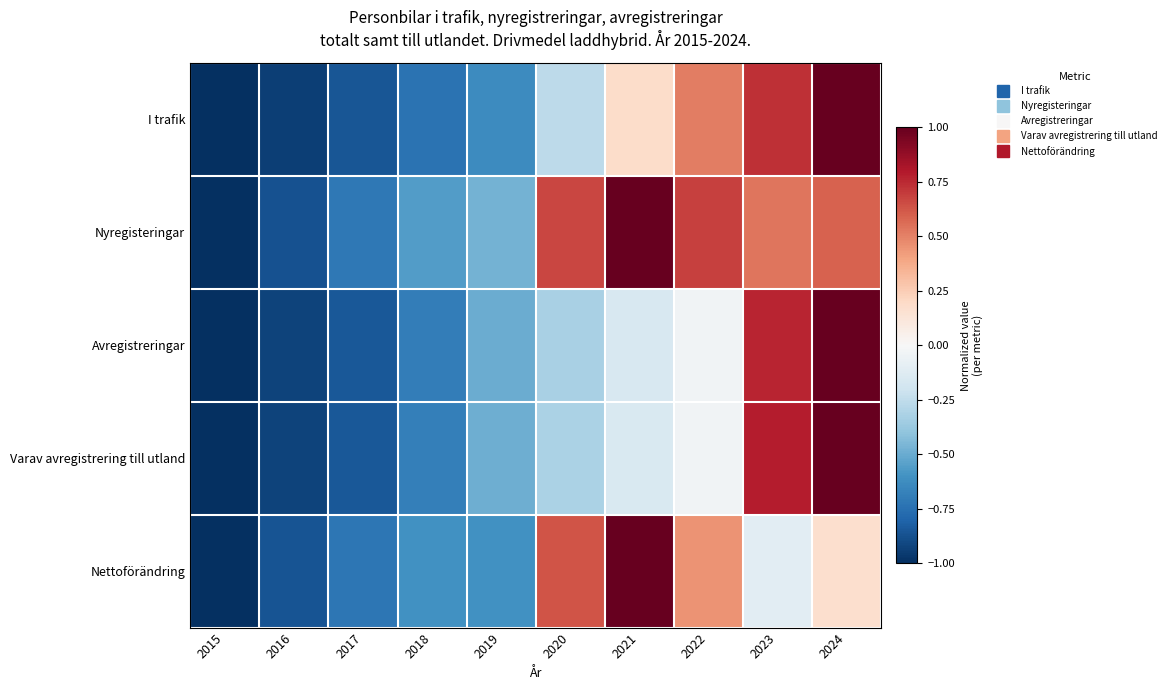

What is the spread (max minus min) of values at 2020?

1.0